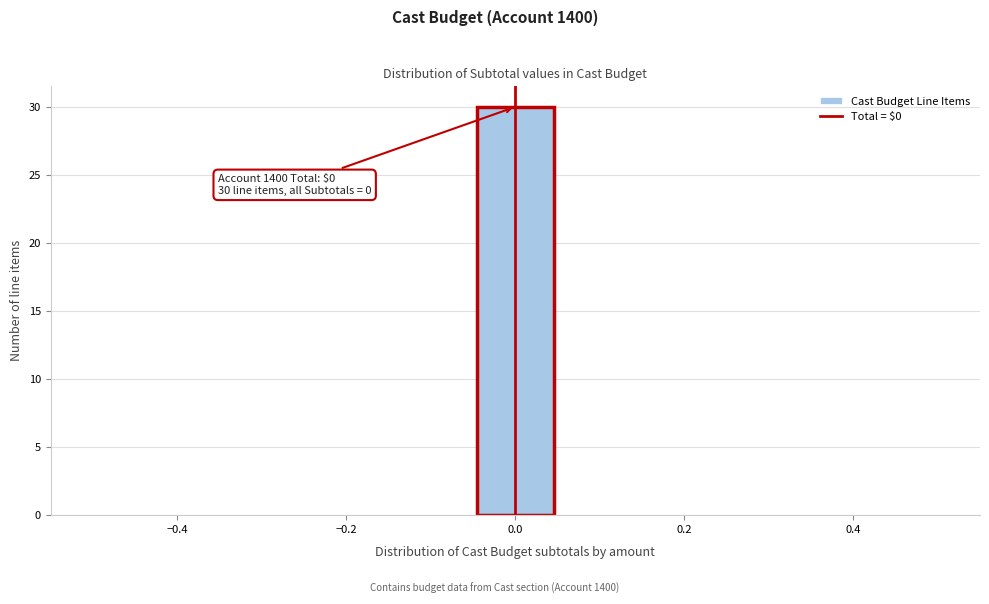

Over which range of the x-axis is the bar tallest?

-0.04 to 0.04